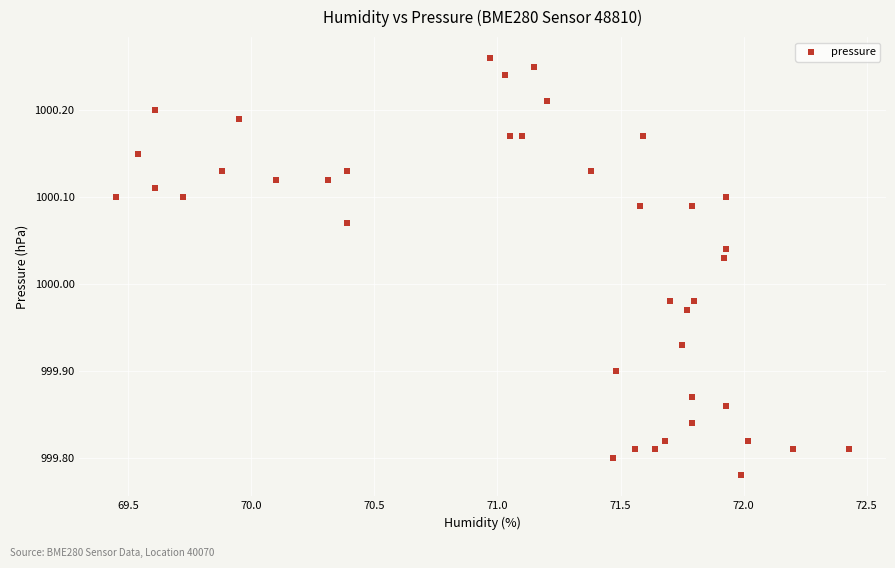

What is the range of X values (max minus min)?

3.0